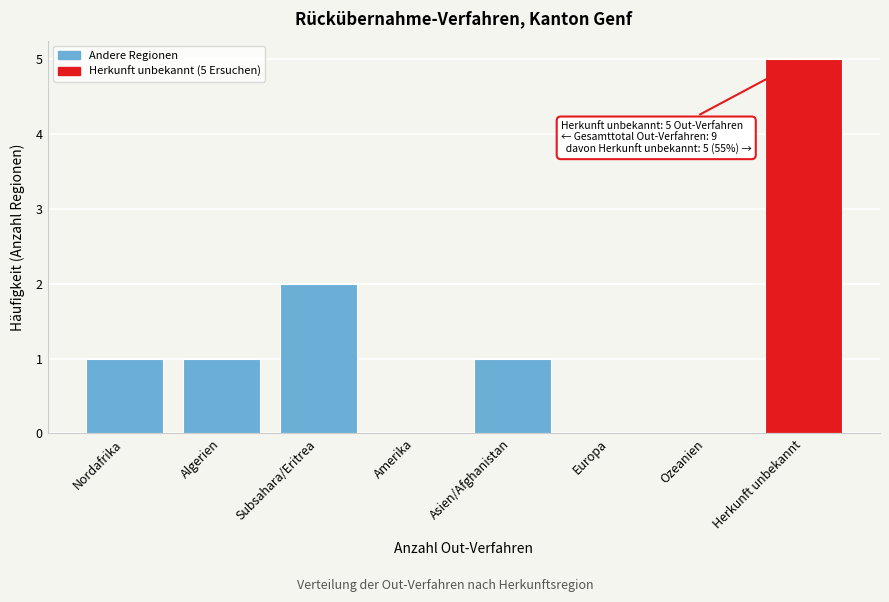

Reading left to right, extract all data points from this chart.

Nordafrika=1	Algerien=1	Subsahara/Eritrea=2	Amerika=0	Asien/Afghanistan=1	Europa=0	Ozeanien=0	Herkunft unbekannt=5